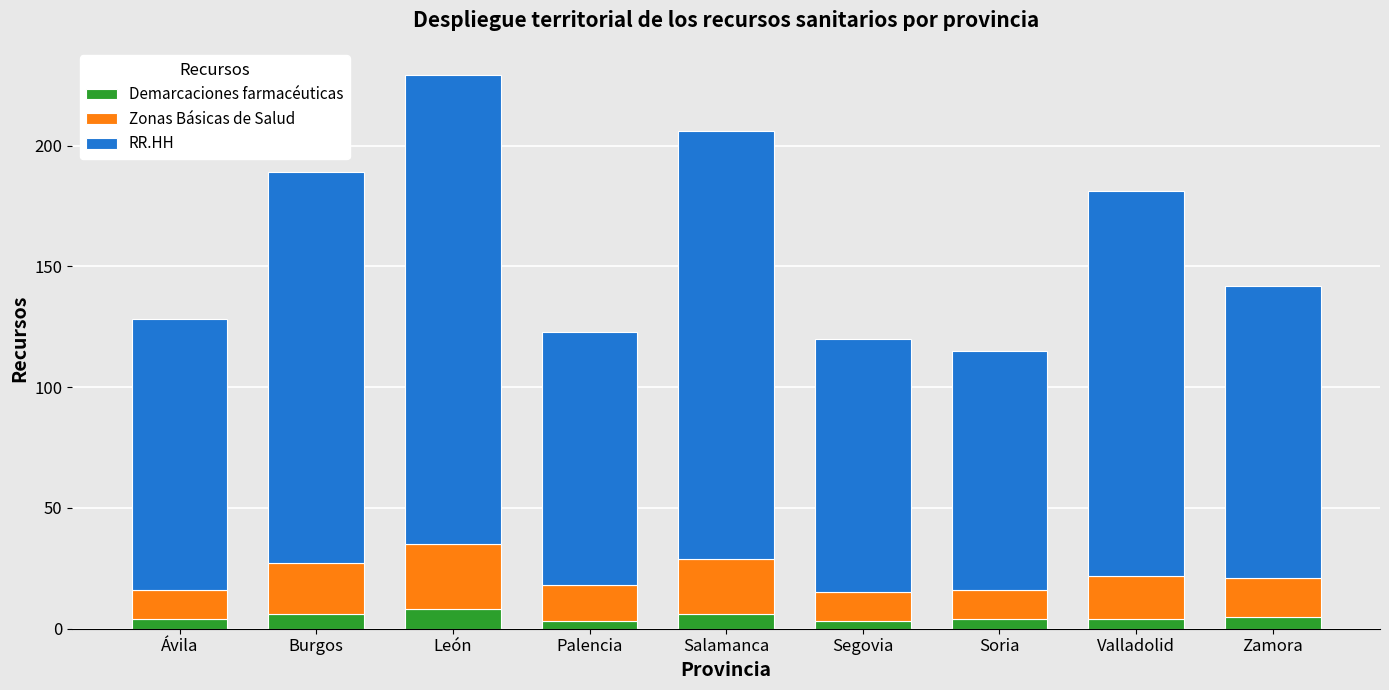

What is the highest value of the Demarcaciones farmacéuticas series?

8